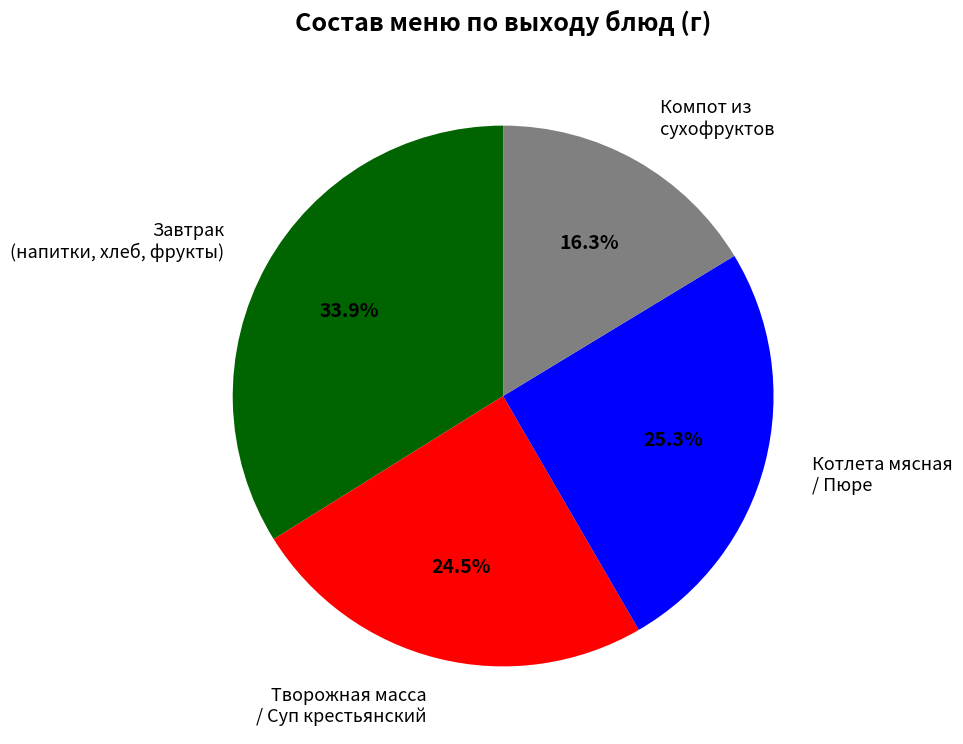

Is there any slice that represents more than half of the pie?

No